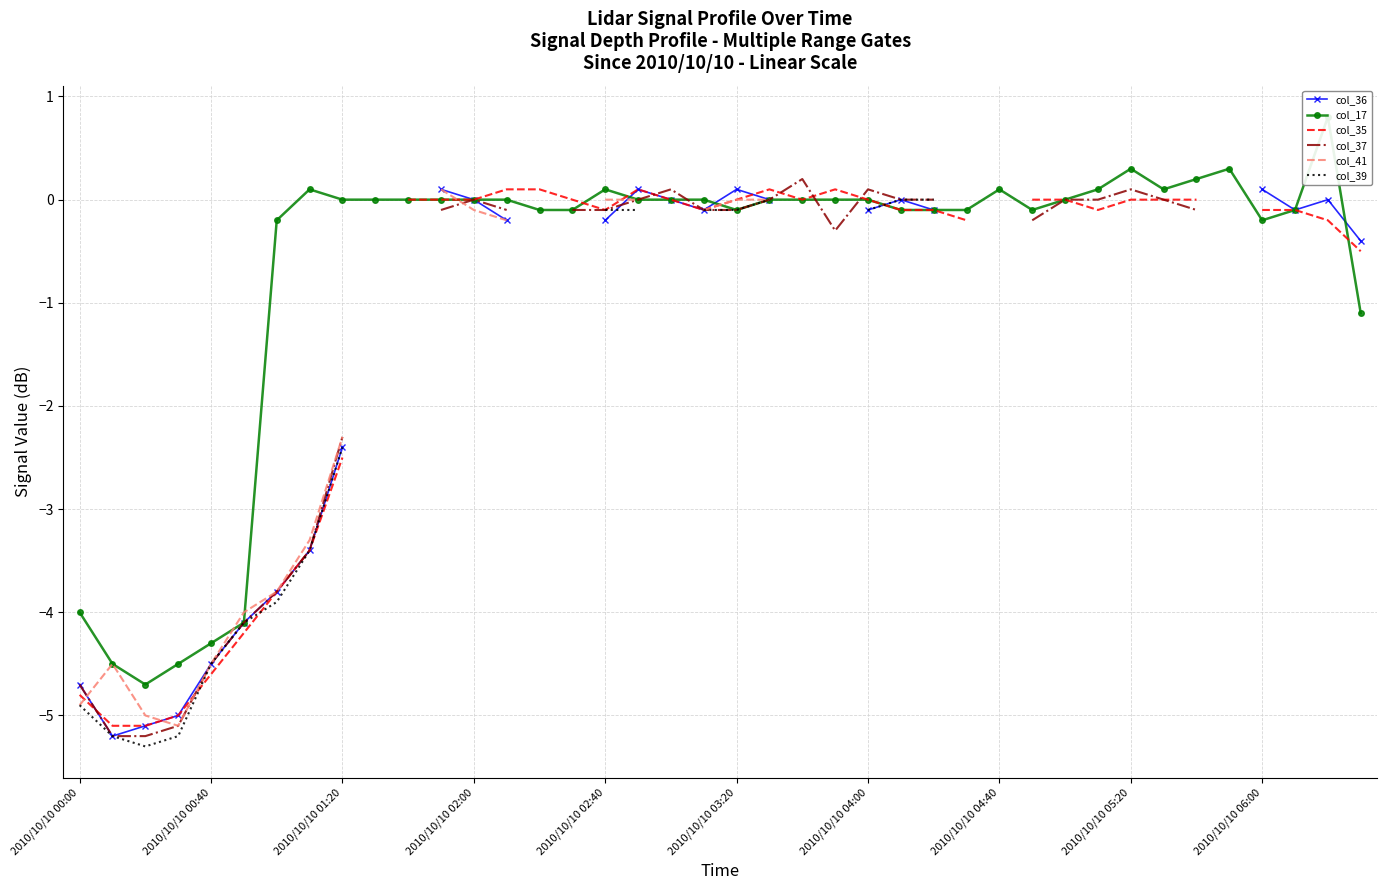

The col_35 series shows nan at 28. True or false?

False